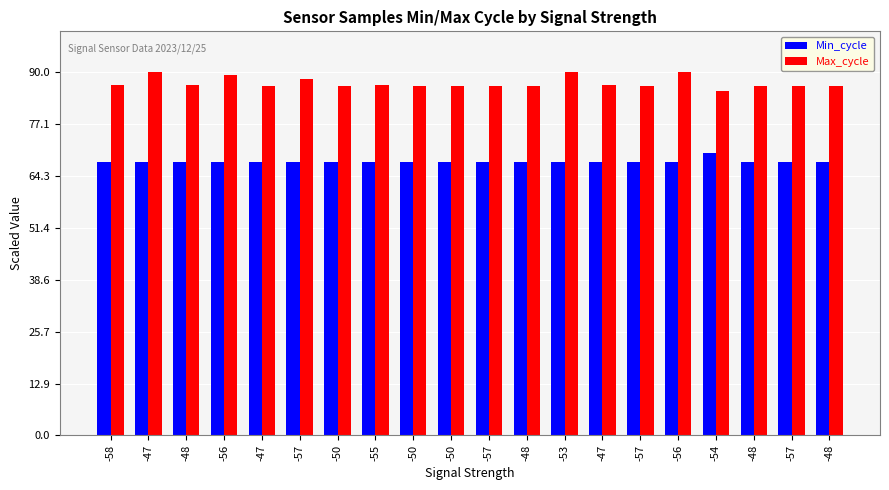

What is the label of the 3rd bar from the right?

-48